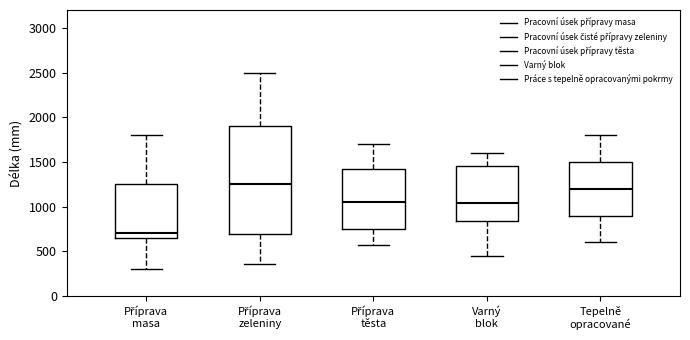

Which box's median line is the lowest?

Příprava masa